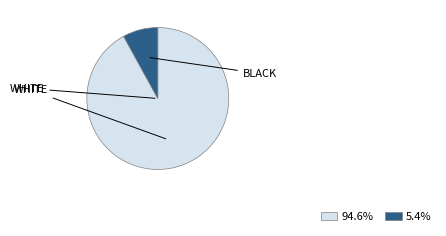

Does any single category account for the majority?

Yes